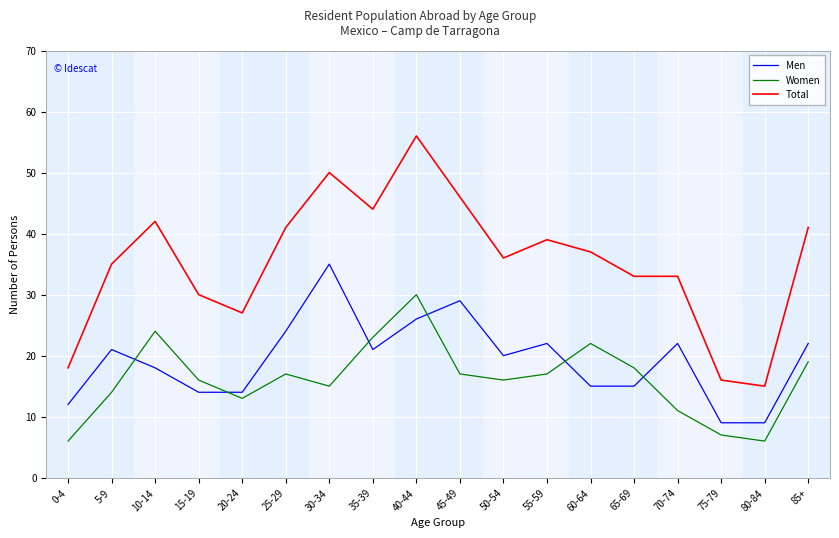

Which series has the largest total across all categories?

Total